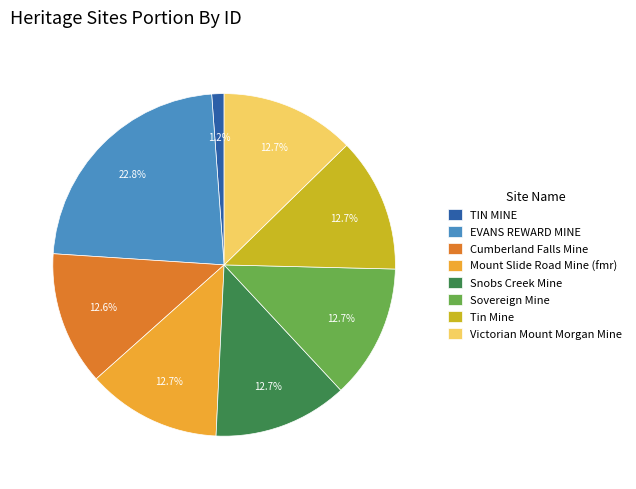

To the nearest percent, what percentage of the pie is Mount Slide Road Mine (fmr)?

13%